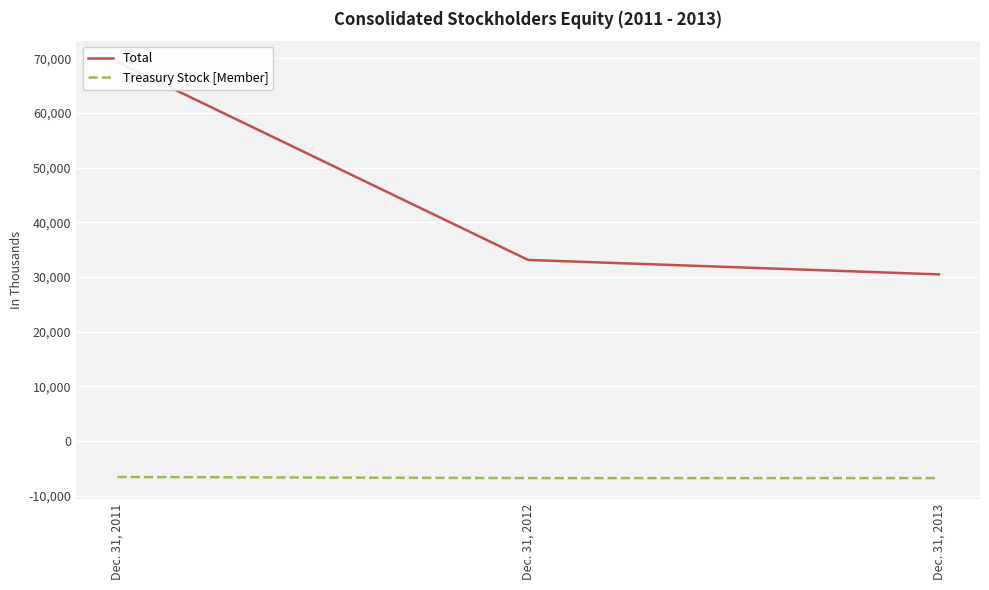

Which series has the largest total across all categories?

Total